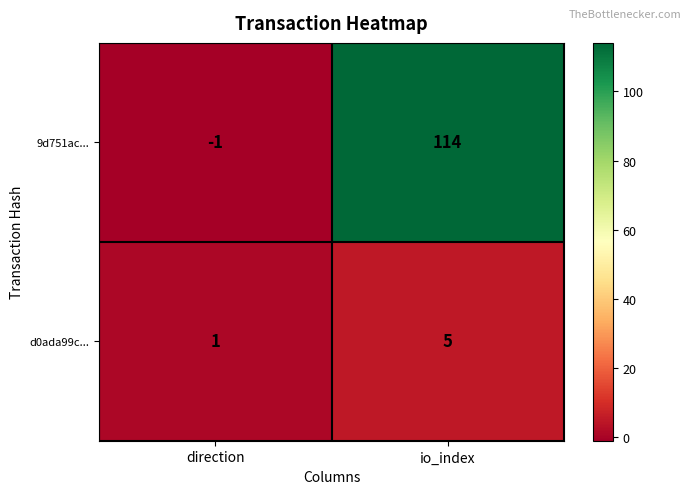

Rank the series by their average value, from lowest to highest.

d0ada99c..., 9d751ac...